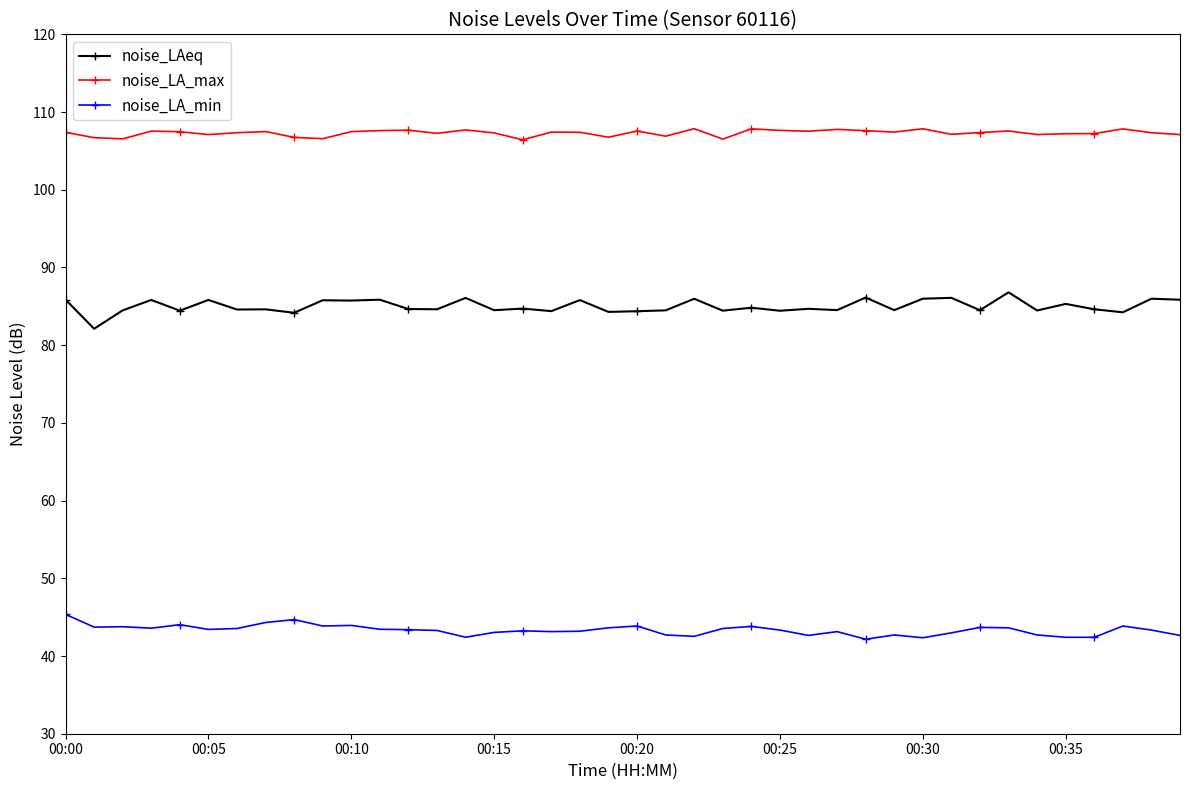

True or false: noise_LA_max and noise_LAeq intersect in this chart.

False